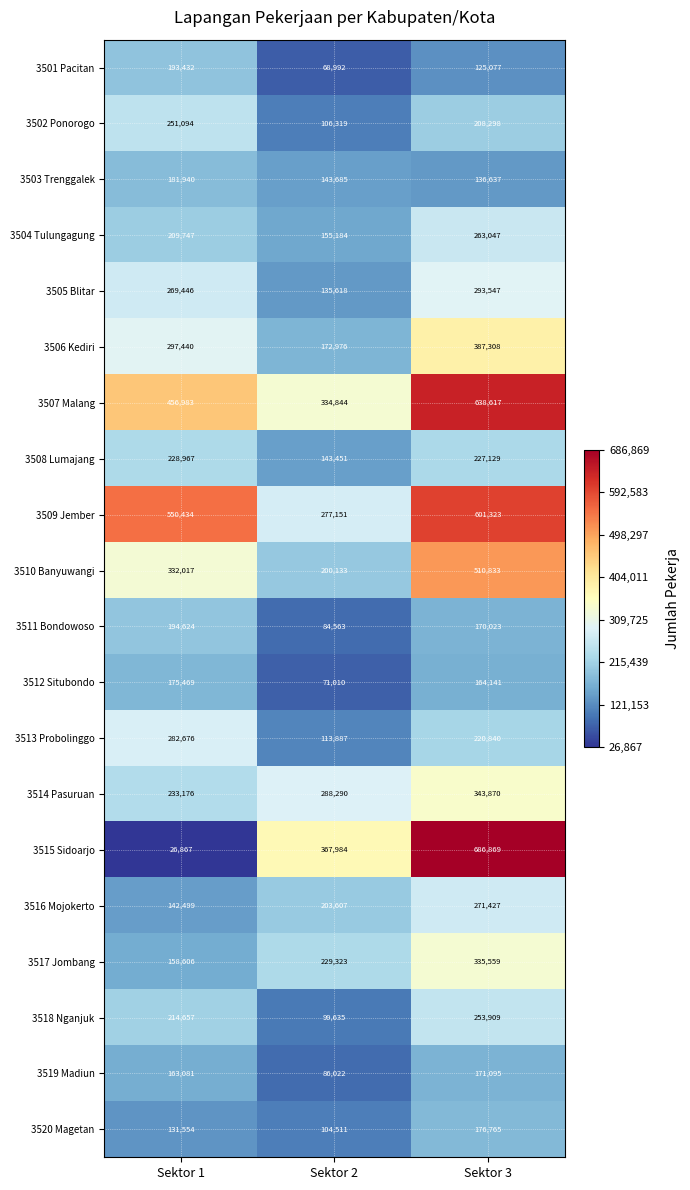

Which category has the lowest value across all series?

Sektor 1